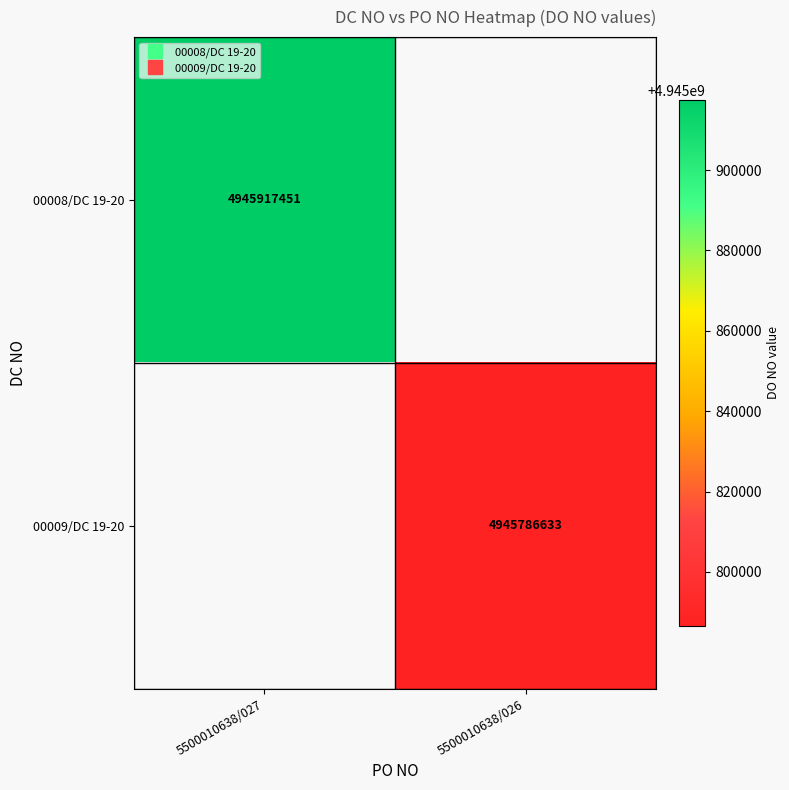

True or false: 00008/DC 19-20 has a value of 6578344189.5 at 5500010638/027.

False